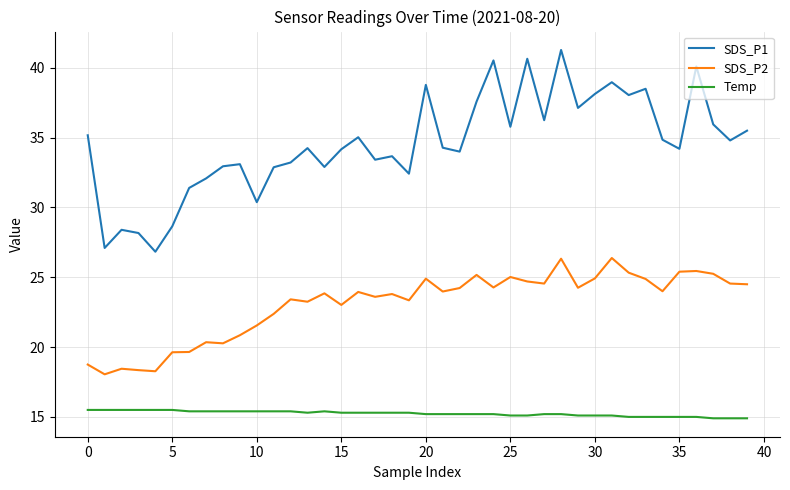

List the series in order of their peak value, lowest first.

Temp, SDS_P2, SDS_P1